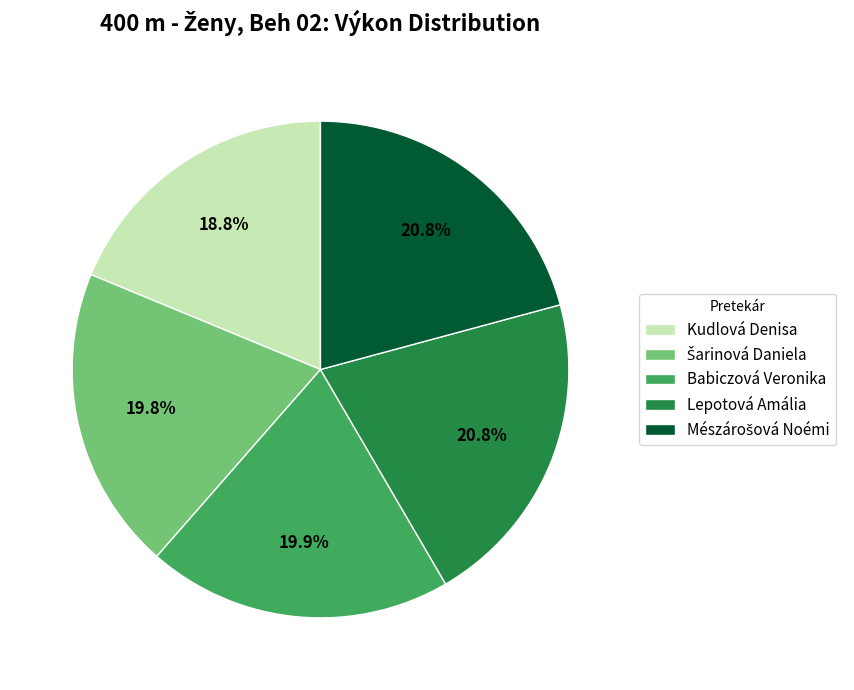

What is the ratio of the value at Babiczová Veronika to the value at Kudlová Denisa?

1.1